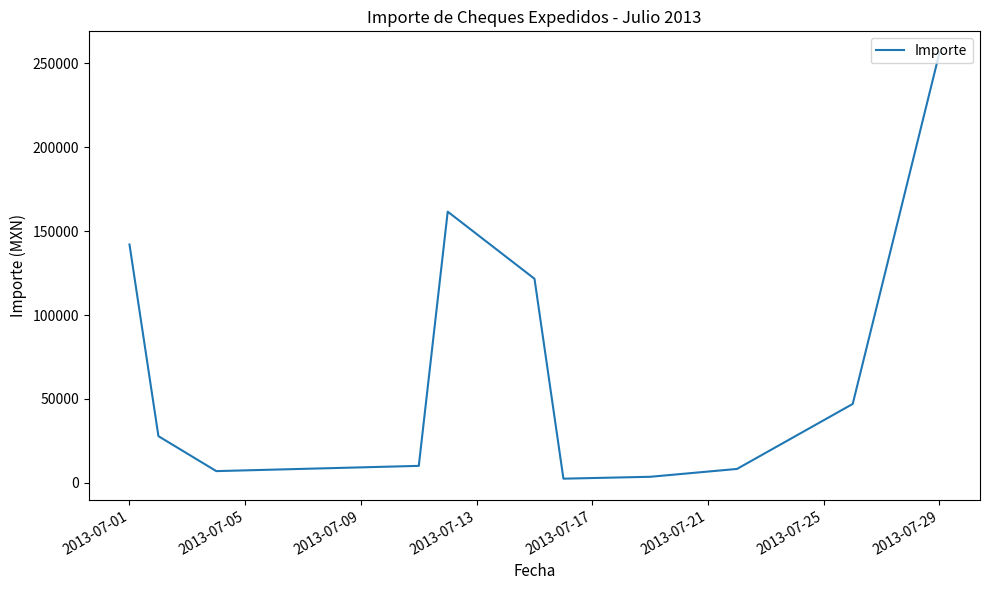

What is the maximum value shown in the chart?

256443.2